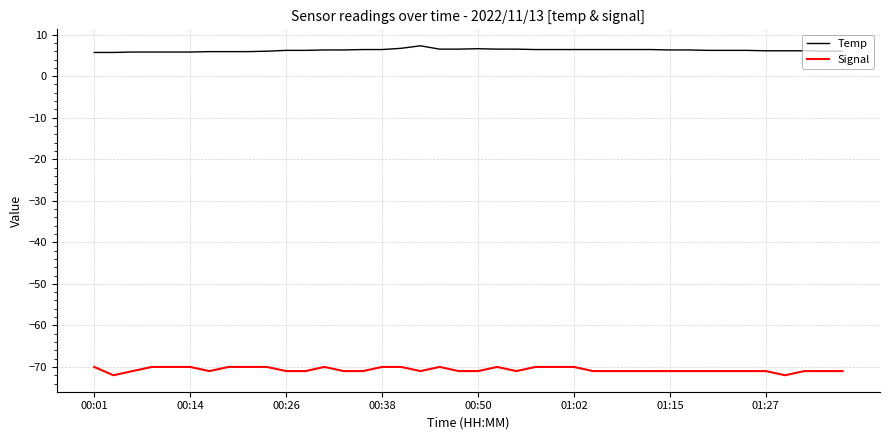

What is the difference between the maximum and second lowest values in the Temp series?

1.6